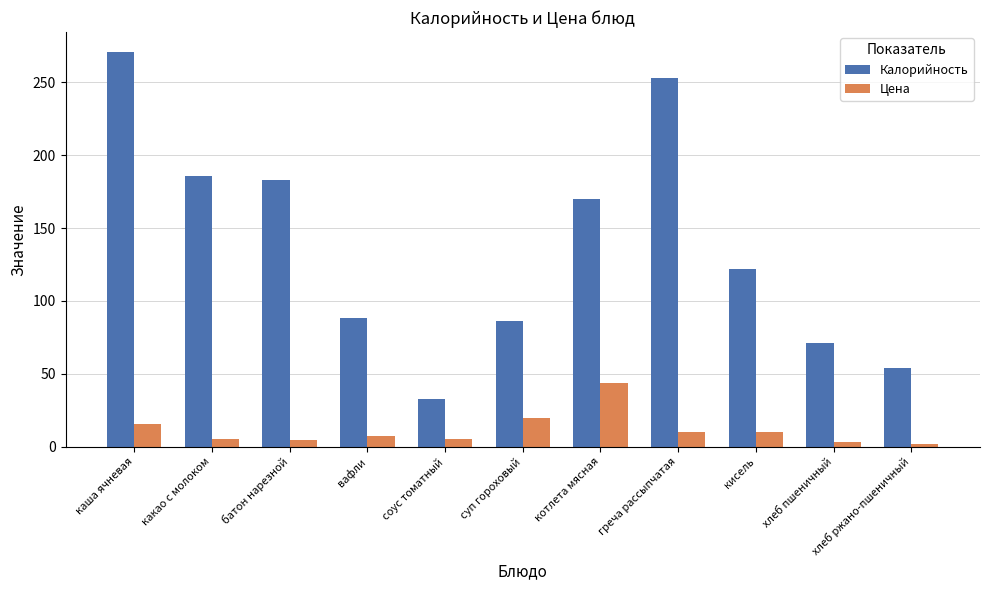

What is the lowest value of the Калорийность series?

33.0